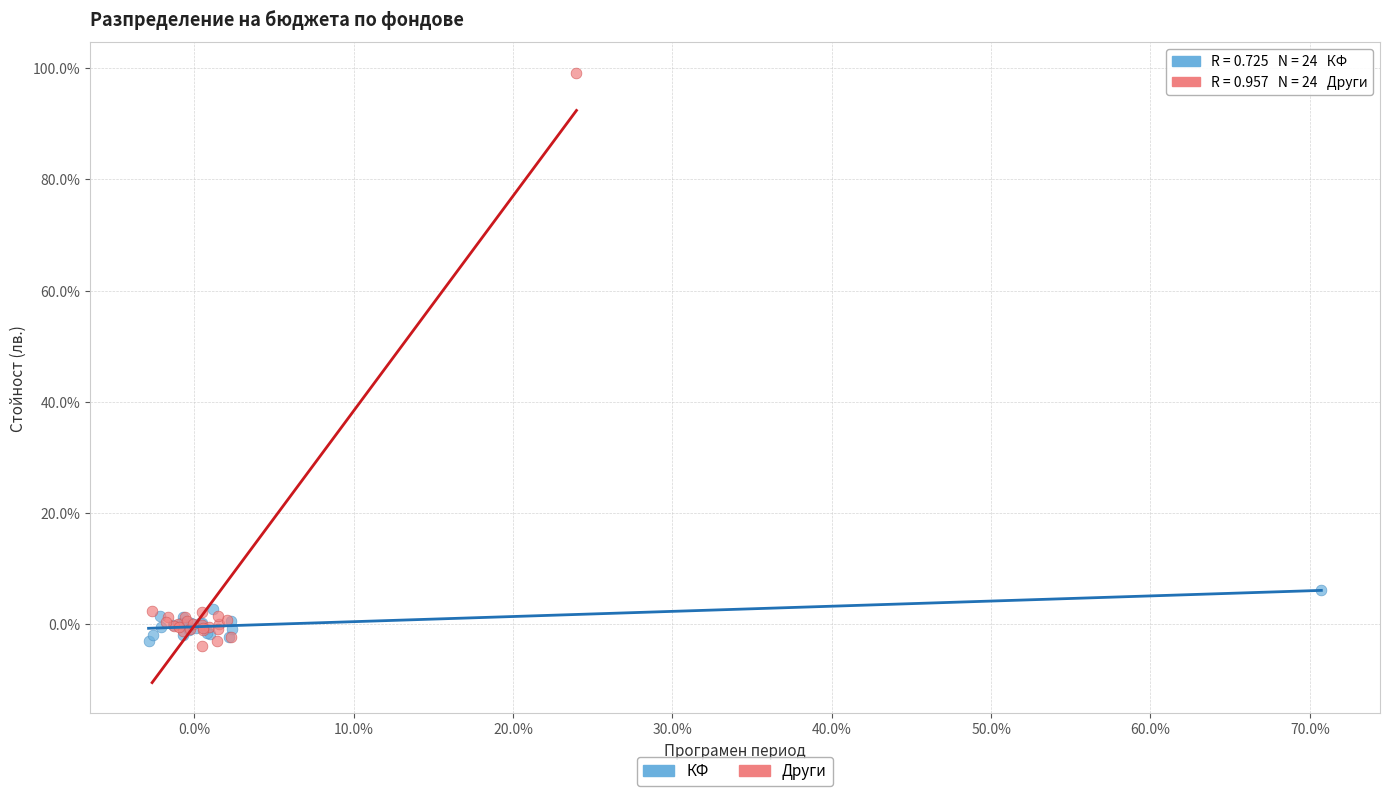

What are all the series names shown in the legend?

КФ, Други